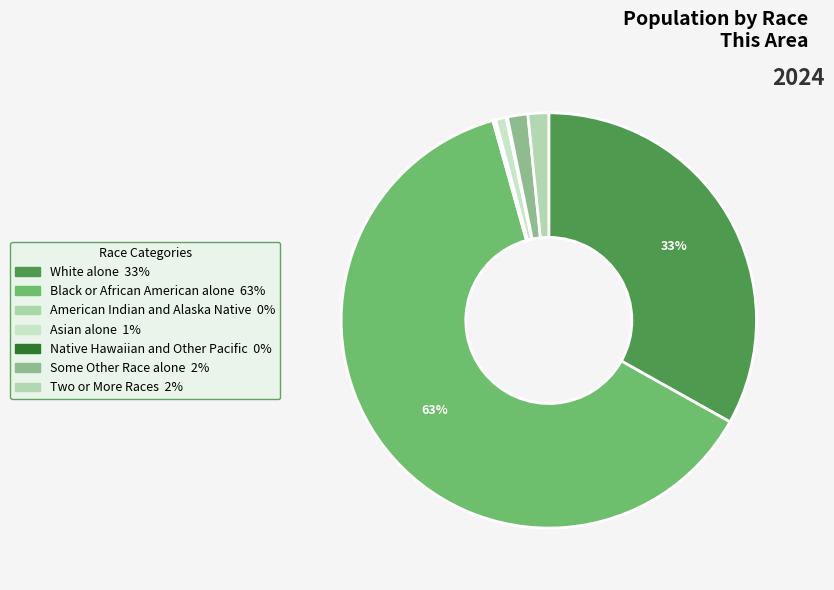

To the nearest percent, what is the average slice percentage?

14%